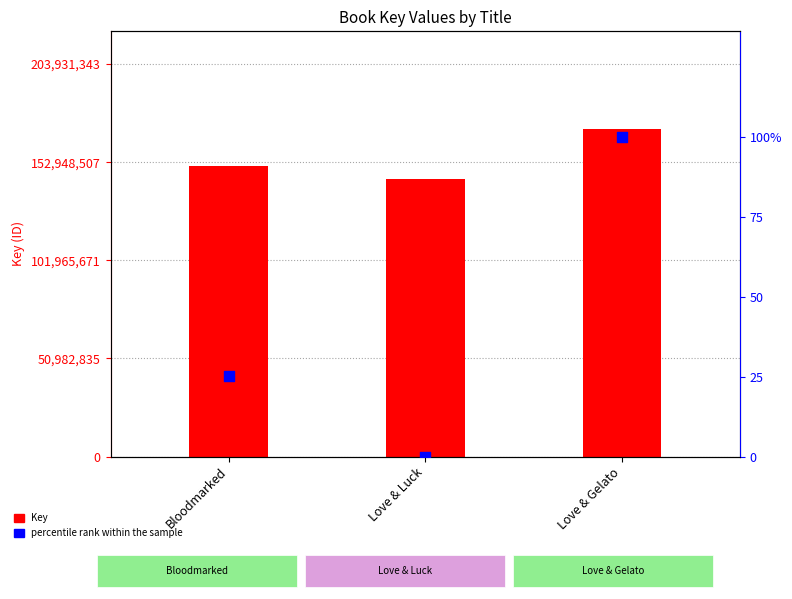

What are all the series names shown in the legend?

Key, percentile rank within the sample